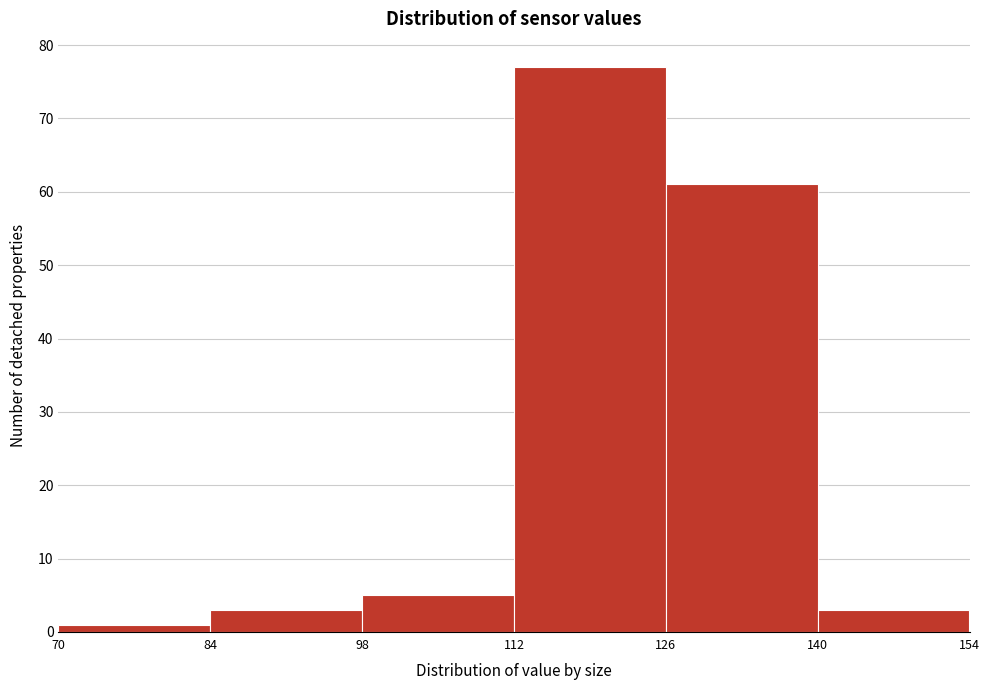

Reading left to right, list every bar in this chart as the range it spans on the x-axis followed by its height. The values are not printed on the chart, so give them approximately, as read against the axis.

70 to 84: 1
84 to 98: 3
98 to 112: 5
112 to 126: 77
126 to 140: 61
140 to 154: 3